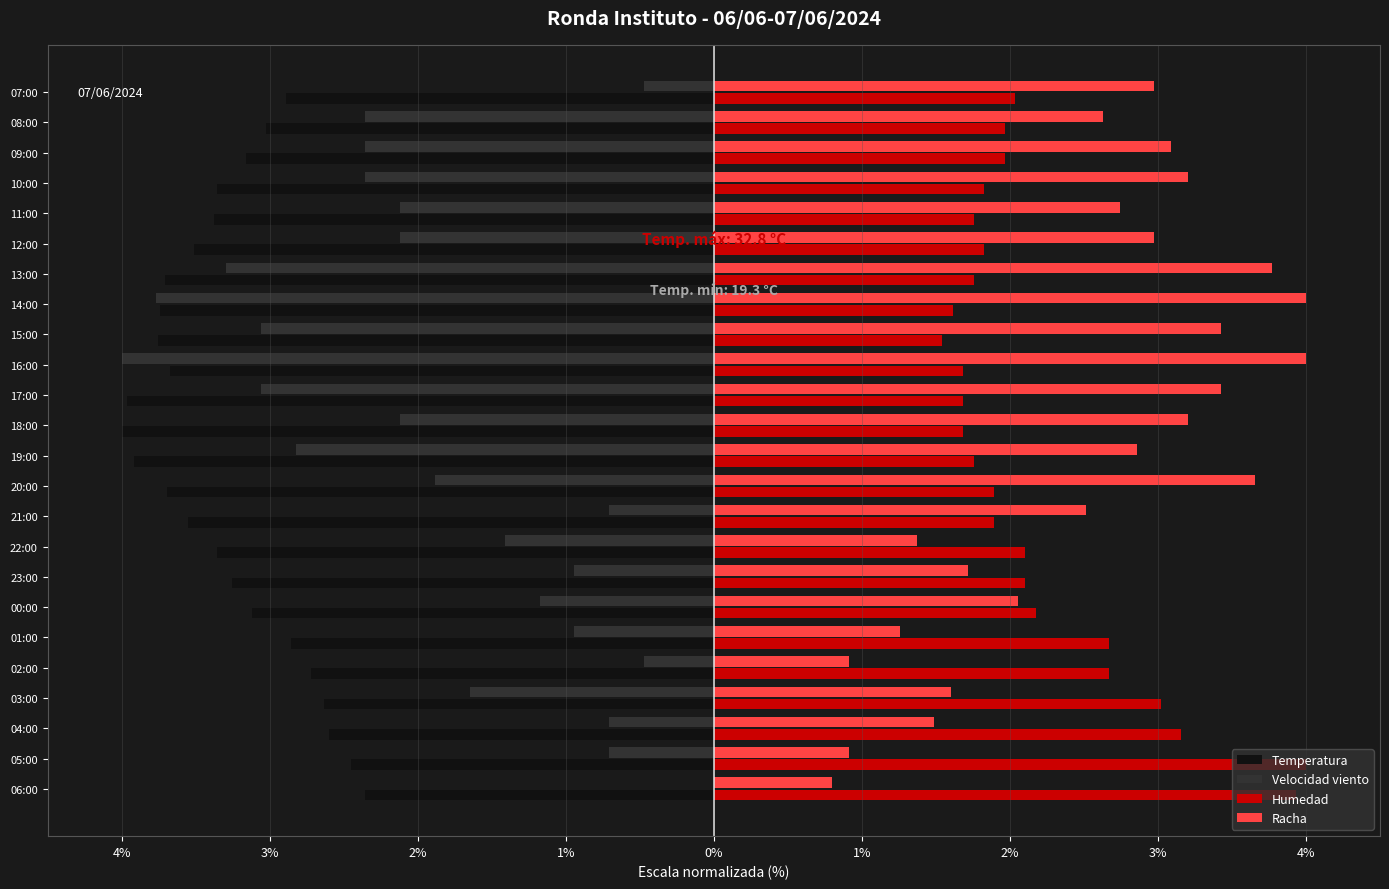

What are all the series names shown in the legend?

Temperatura, Velocidad viento, Humedad, Racha